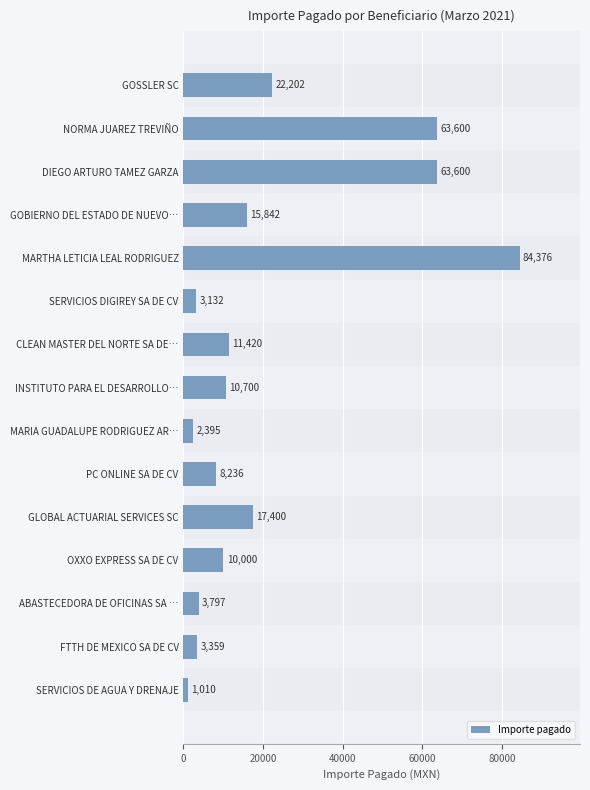

What is the label of the 6th bar from the bottom?

PC ONLINE SA DE CV